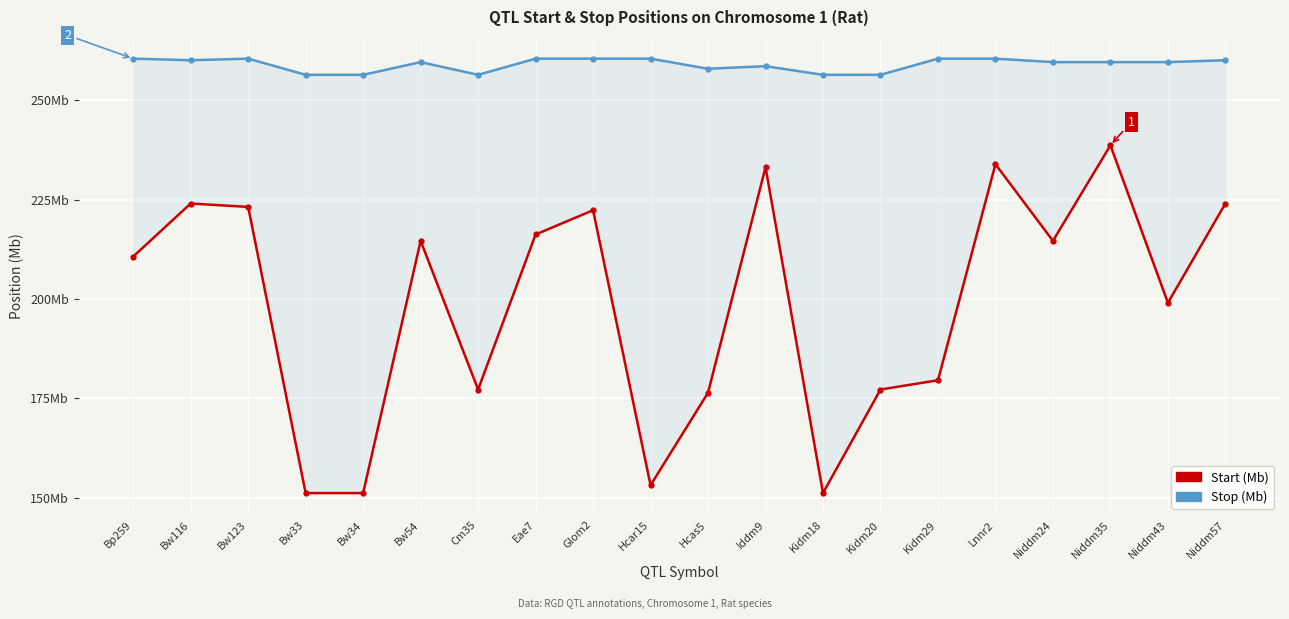

The Start (Mb) series shows 88.4 at Kidm29. True or false?

False